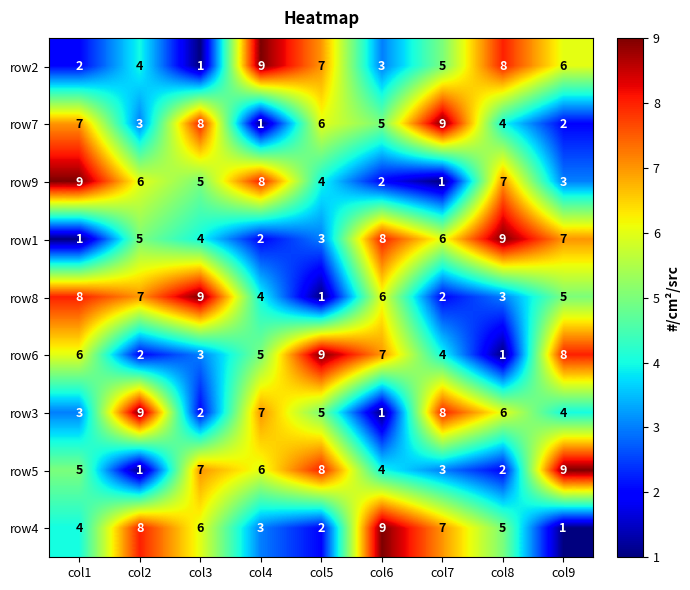

Which category has the highest value in the row7 series?

col7